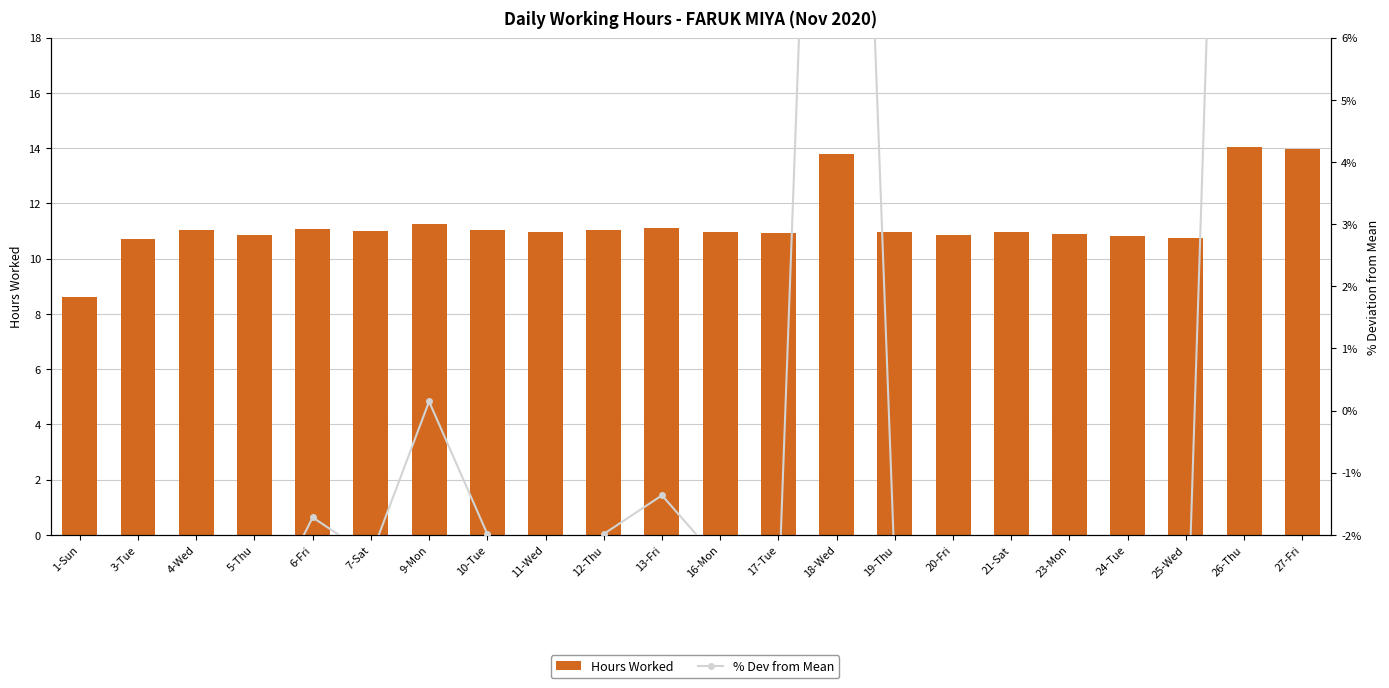

What are all the series names shown in the legend?

Hours Worked, % Dev from Mean